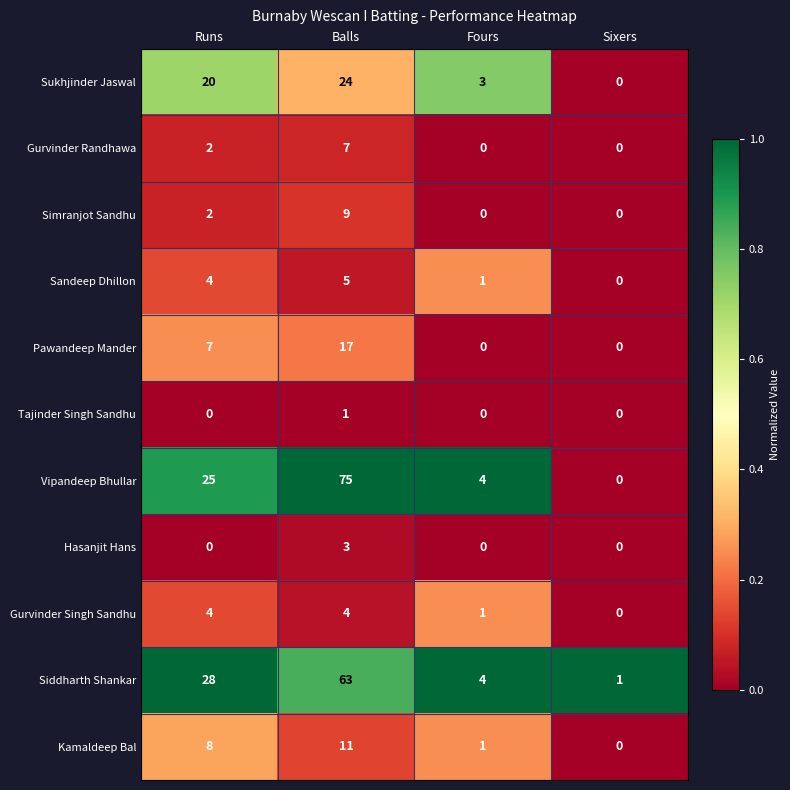

What is the maximum value shown in the chart?

75